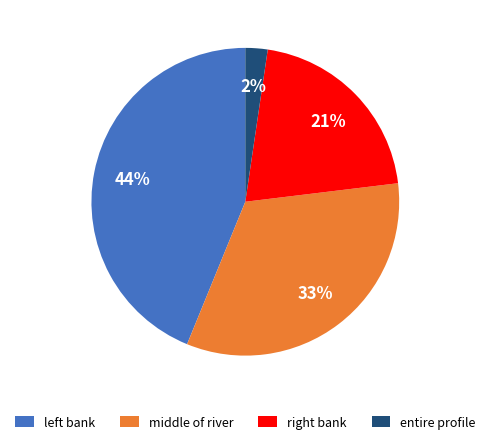

Which category has the smallest portion of the pie?

entire profile